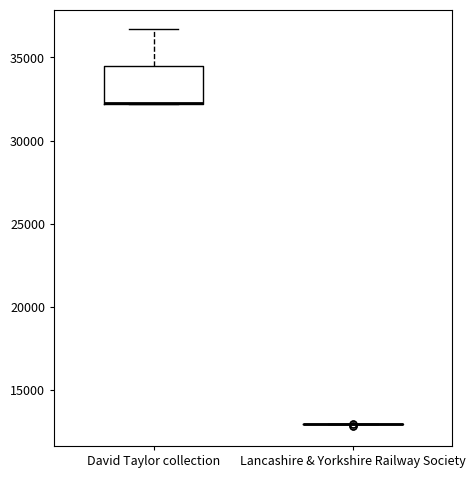

Reading left to right, transcribe this box plot: for each box, give where its median line is, the range the box spans, and where its two whiskers end, as read against the y-axis. The values are not printed on the chart, so give them approximately, as read against the axis.

David Taylor collection: median 32500 (drawn on the box's lower edge), box 32000 to 34500, whiskers 32000 to 36500
Lancashire & Yorkshire Railway Society: box collapsed to a line at 13000, whiskers 13000 to 13000